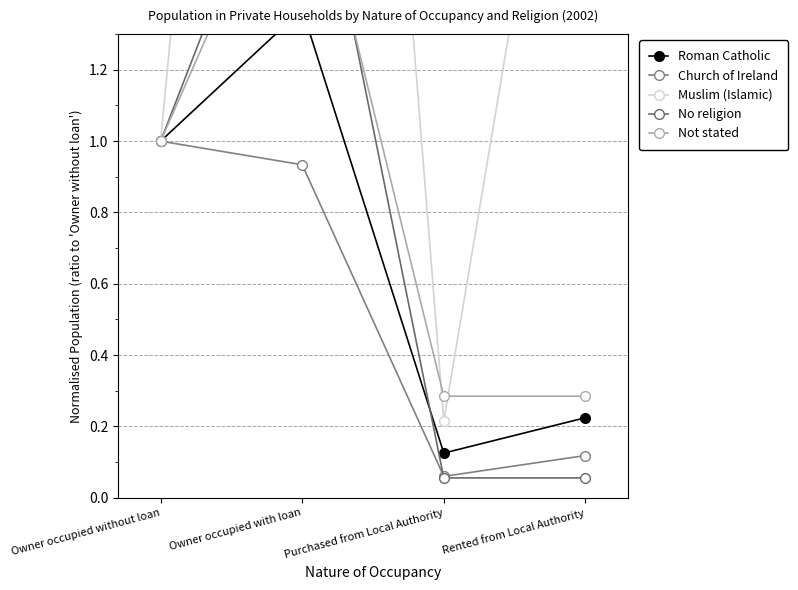

Does the chart display data point markers on the line(s)?

Yes